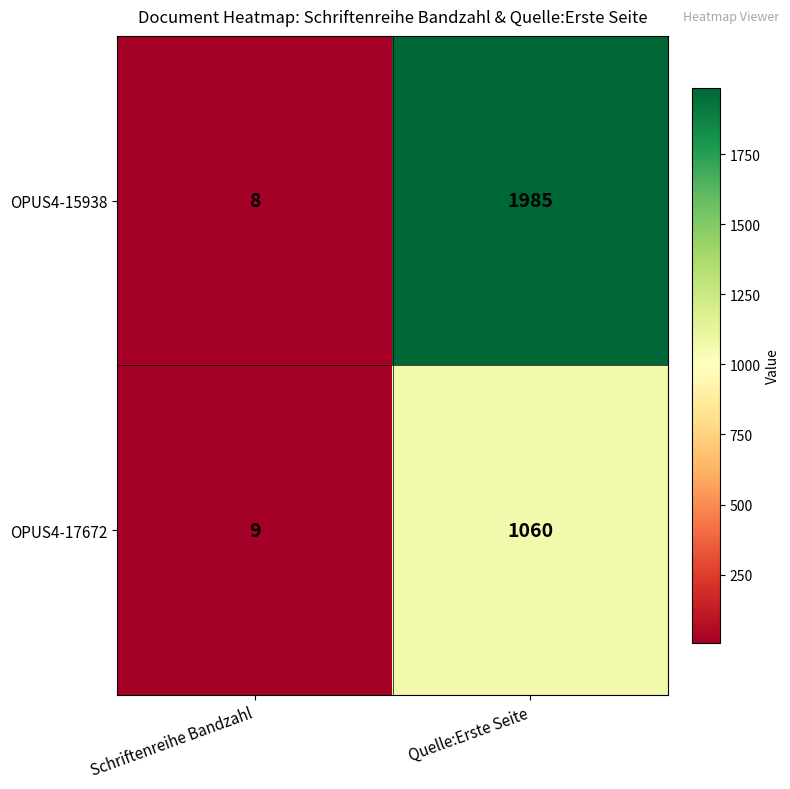

What is the greatest value displayed?

1985